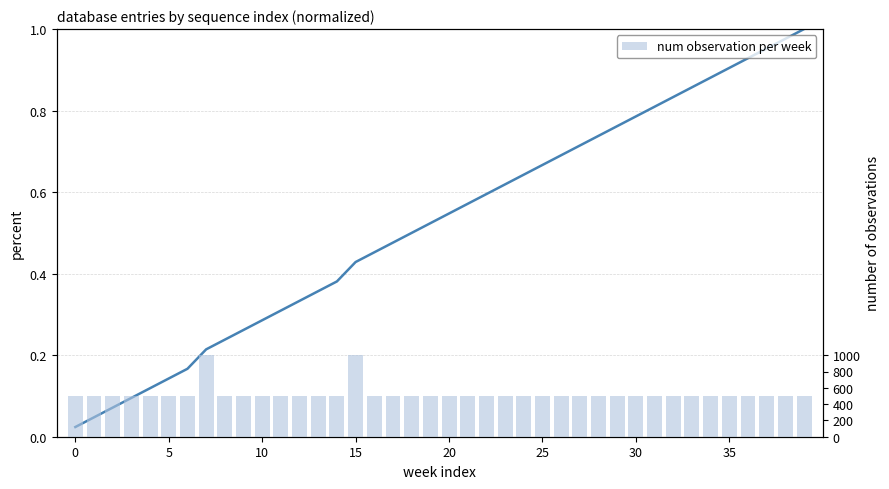

Which series has the widest spread of values?

num observation per week